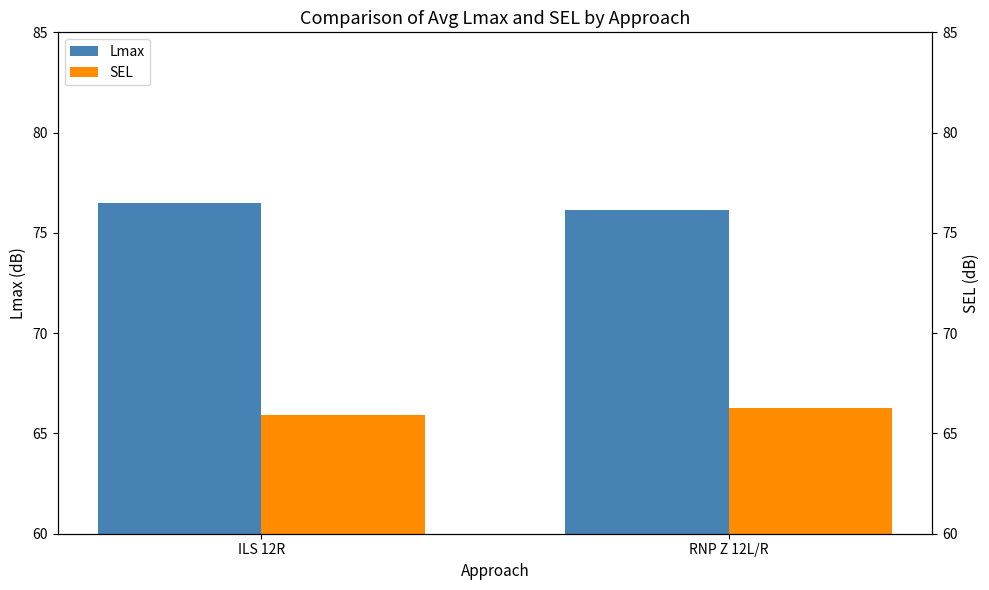

What is the maximum value for Lmax?

76.5